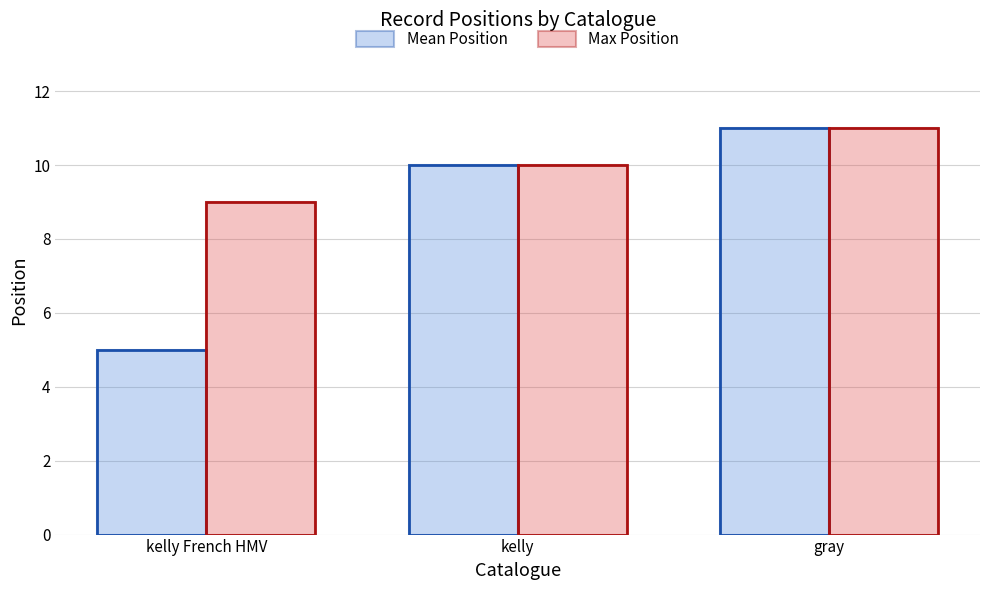

Reading left to right, list all the values displayed in this chart.

Mean Position: kelly French HMV=5	kelly=10	gray=11
Max Position: kelly French HMV=9	kelly=10	gray=11